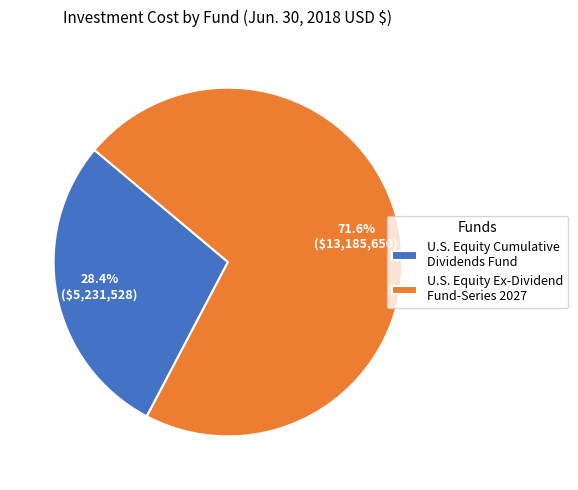

What portion of the pie excludes U.S. Equity Ex-Dividend Fund-Series 2027?

28.4%